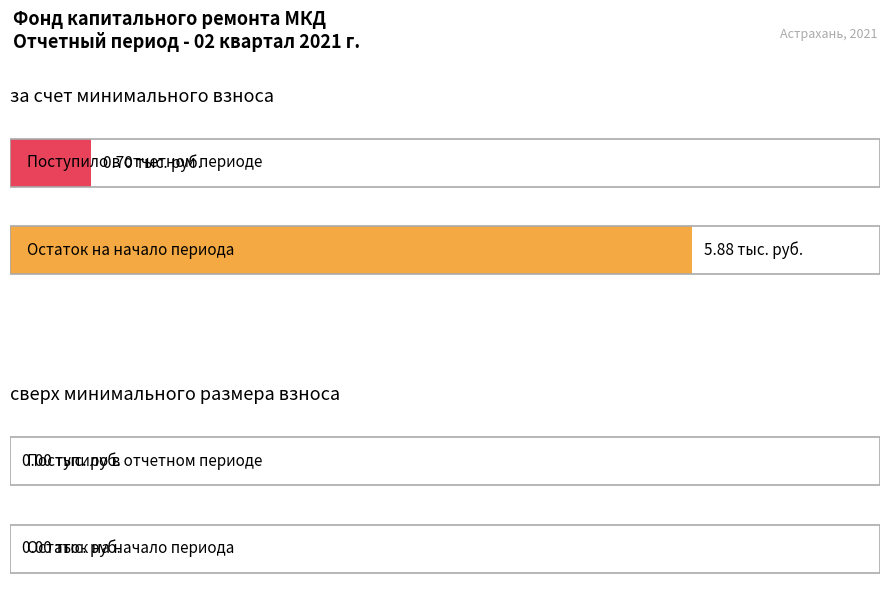

Is it true that за счет минимального взноса equals -2.1 at иных средств?

False